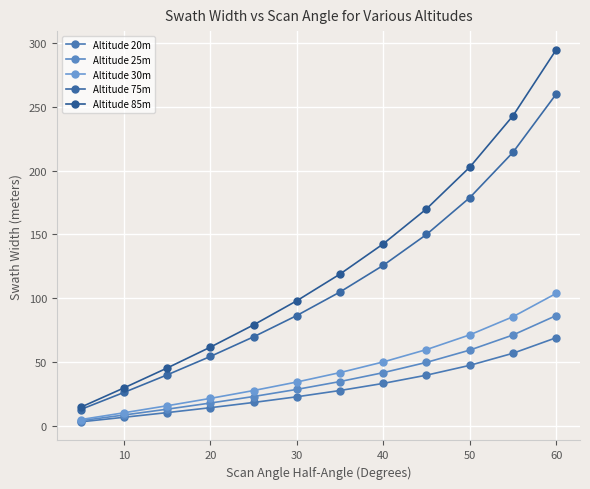

Reading left to right, transcribe all the data shown in this chart.

Altitude 20m: 3.5	7.1	10.7	14.6	18.7	23.1	28.0	33.6	40.0	47.7	57.1	69.3
Altitude 25m: 4.4	8.8	13.4	18.2	23.3	28.9	35.0	42.0	50.0	59.6	71.4	86.6
Altitude 30m: 5.2	10.6	16.1	21.8	28.0	34.6	42.0	50.3	60.0	71.5	85.7	103.9
Altitude 75m: 13.1	26.4	40.2	54.6	69.9	86.6	105.0	125.9	150.0	178.8	214.2	259.8
Altitude 85m: 14.9	30.0	45.6	61.9	79.3	98.1	119.0	142.6	170.0	202.6	242.8	294.4